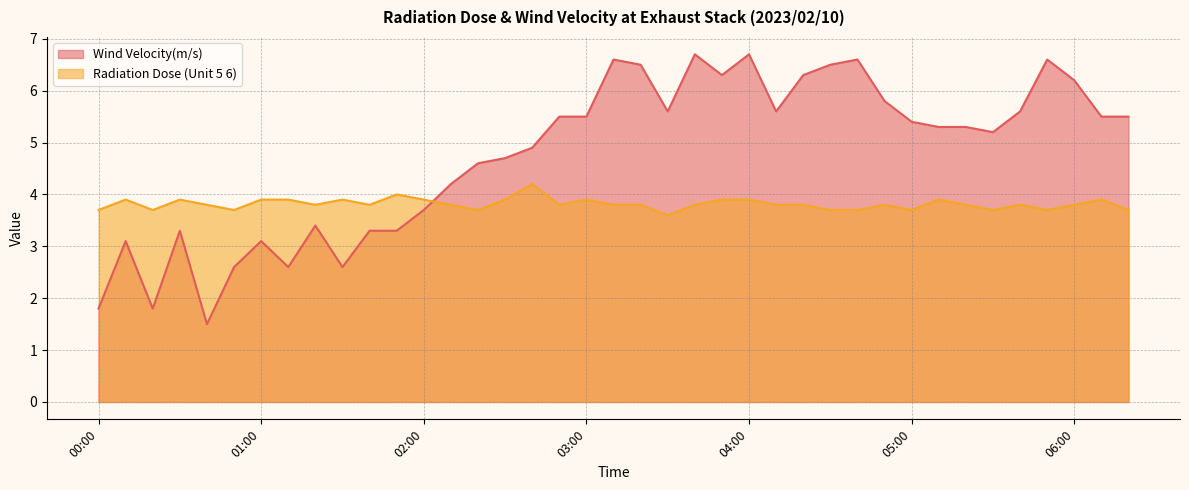

What are all the series names shown in the legend?

Wind Velocity(m/s), Radiation Dose (Unit 5 6)